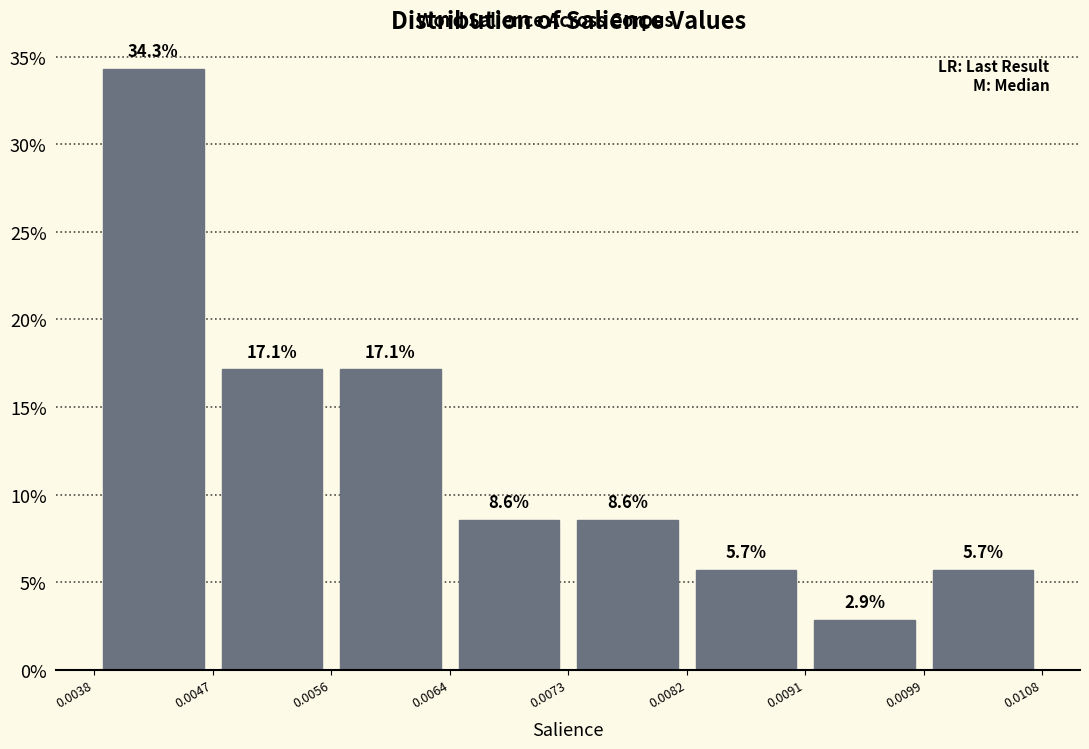

Reading left to right, list every bar in this chart as the range it spans on the x-axis followed by its height.

0.0038 to 0.0047: 34.3
0.0047 to 0.0056: 17.1
0.0056 to 0.0064: 17.1
0.0064 to 0.0073: 8.6
0.0073 to 0.0082: 8.6
0.0082 to 0.0091: 5.7
0.0091 to 0.0099: 2.9
0.0099 to 0.0108: 5.7